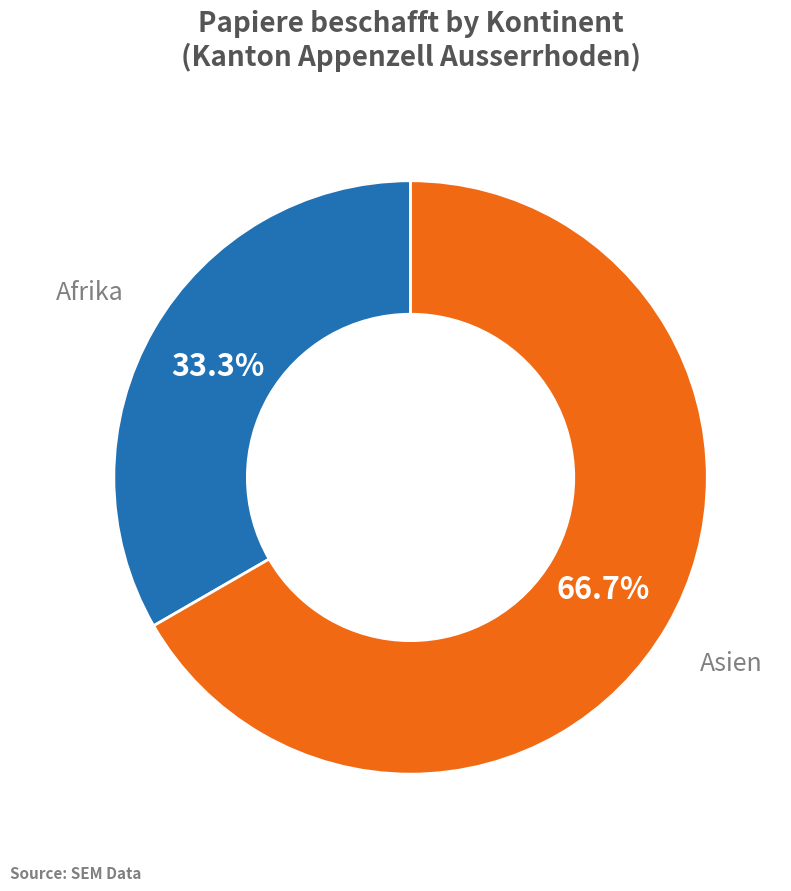

What is the majority slice?

Asien